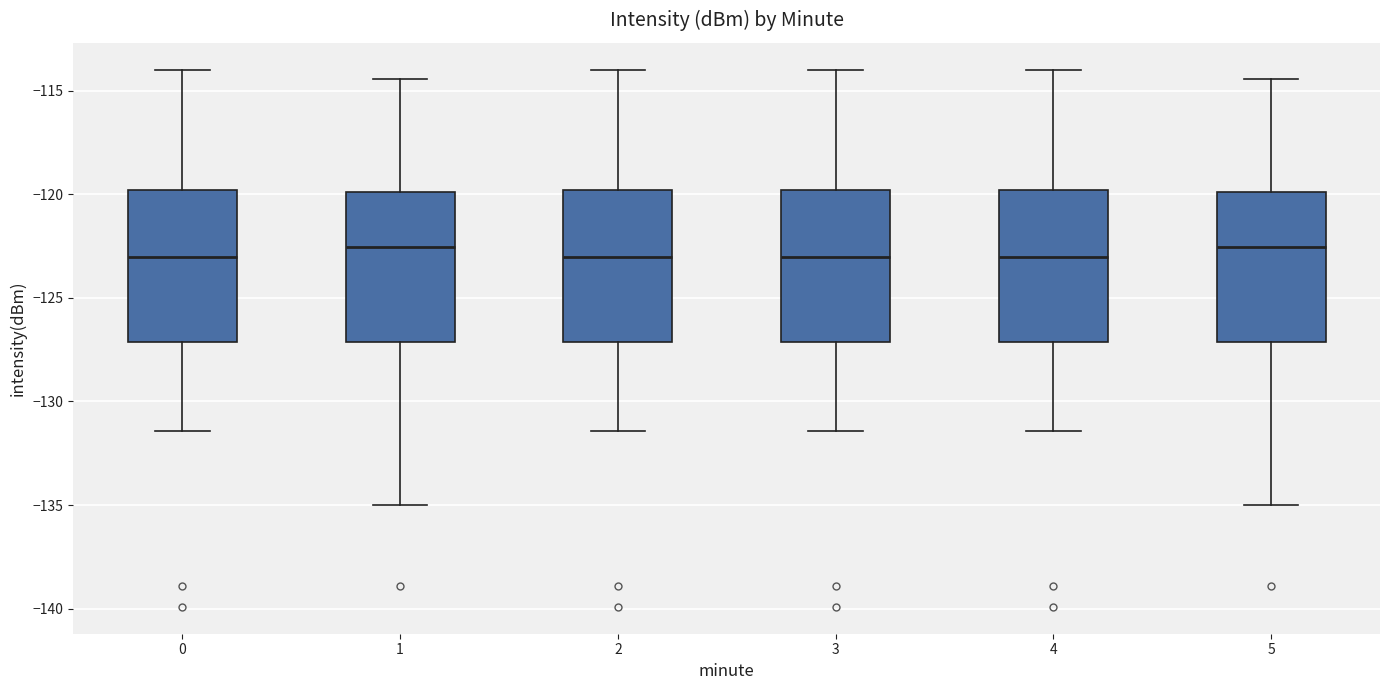

Reading left to right, read every box against the y-axis: the position of its median line, the range the box covers, and the ends of its whiskers. The values are not printed on the chart, so give them approximately, as read against the axis.

0: median -123.0, box -127.0 to -120.0, whiskers -131.5 to -114.0
1: median -122.5, box -127.0 to -120.0, whiskers -135.0 to -114.5
2: median -123.0, box -127.0 to -120.0, whiskers -131.5 to -114.0
3: median -123.0, box -127.0 to -120.0, whiskers -131.5 to -114.0
4: median -123.0, box -127.0 to -120.0, whiskers -131.5 to -114.0
5: median -122.5, box -127.0 to -120.0, whiskers -135.0 to -114.5